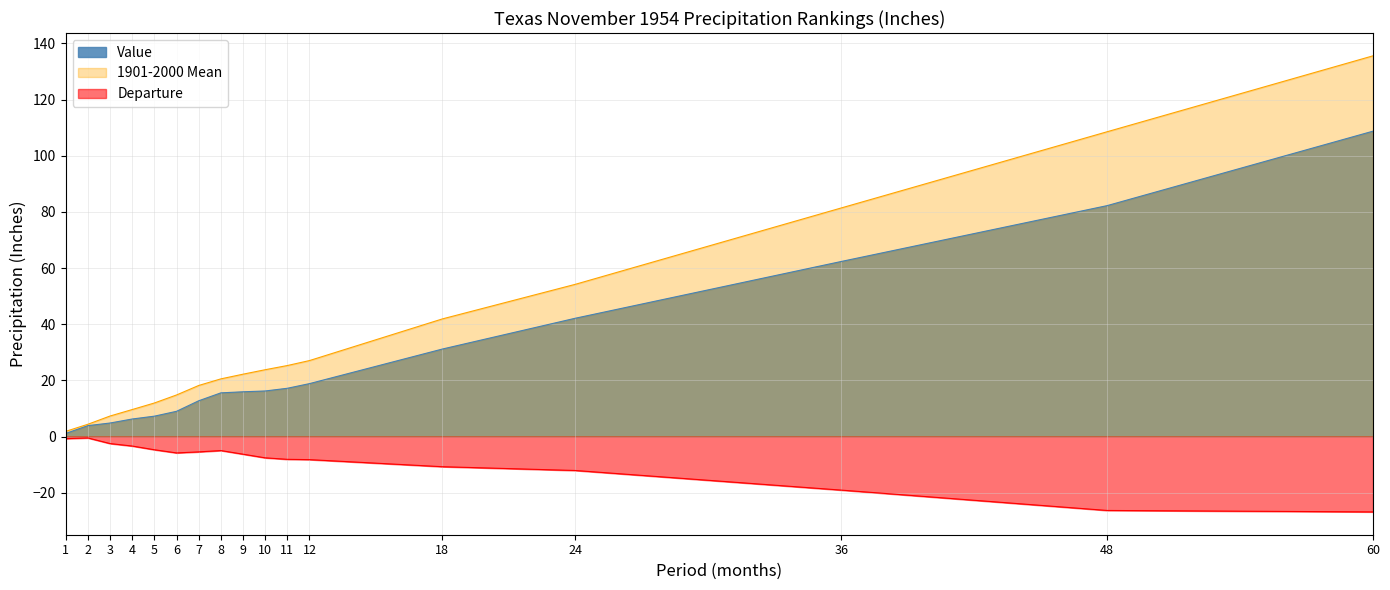

Count the number of categories in the chart.

17